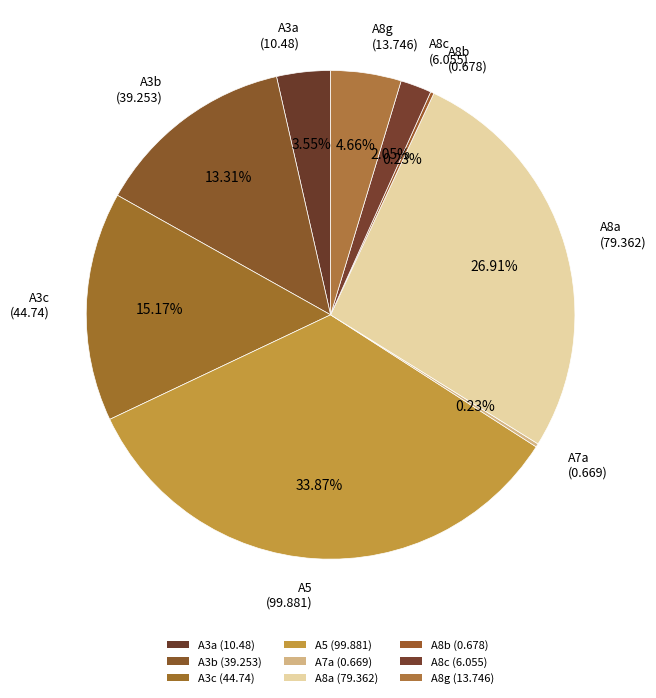

Is there any slice that represents more than half of the pie?

No